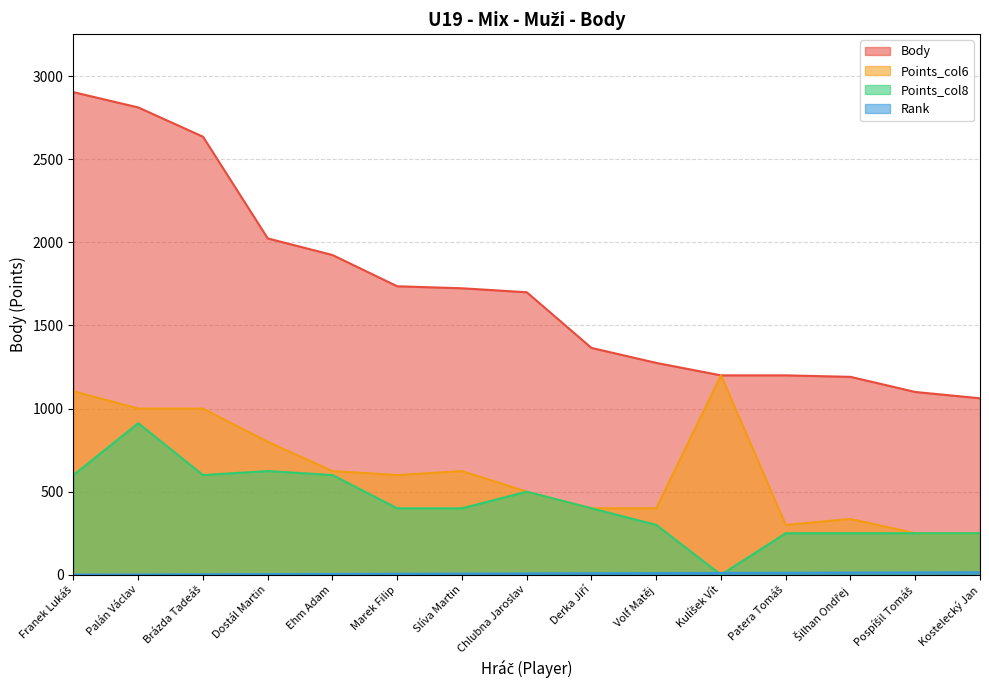

At which label is Body closest to 1983?

Dostál Martin